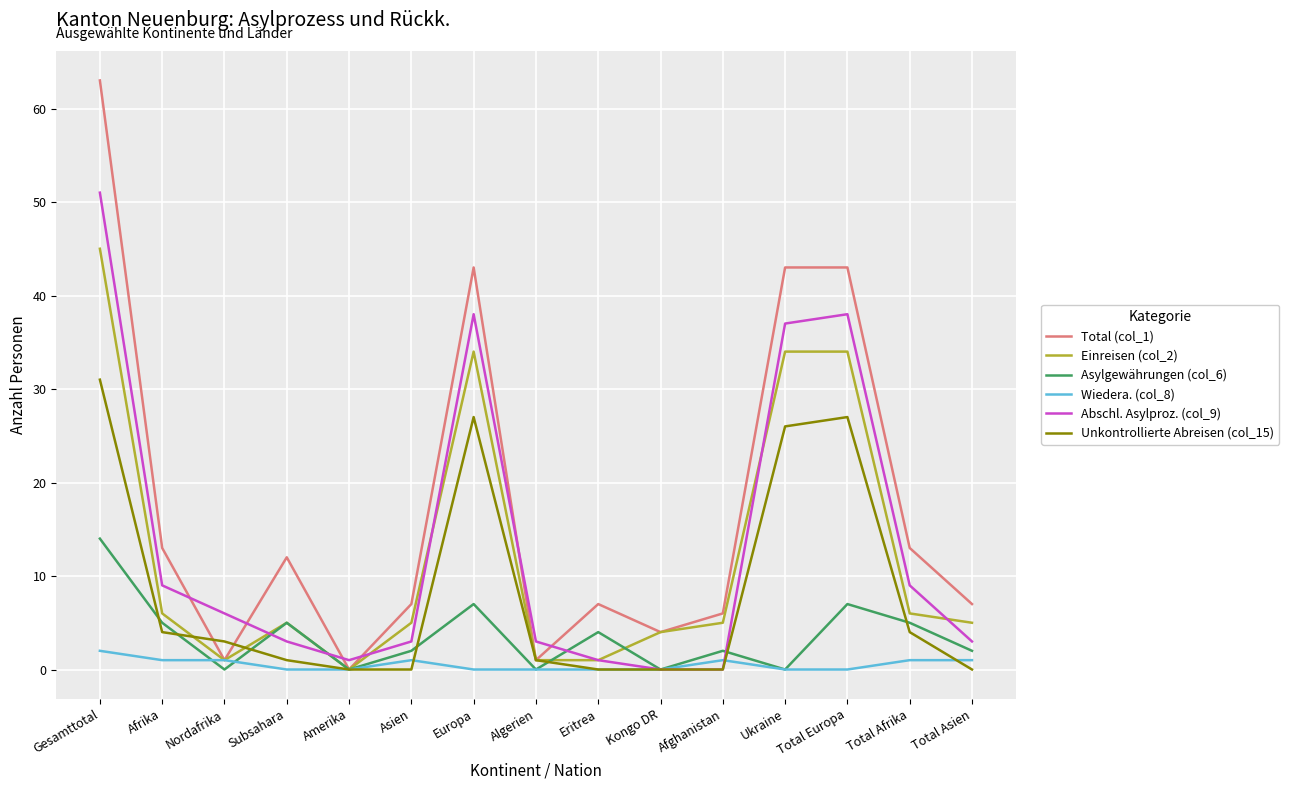

What is the spread (max minus min) of values at Europa?

43